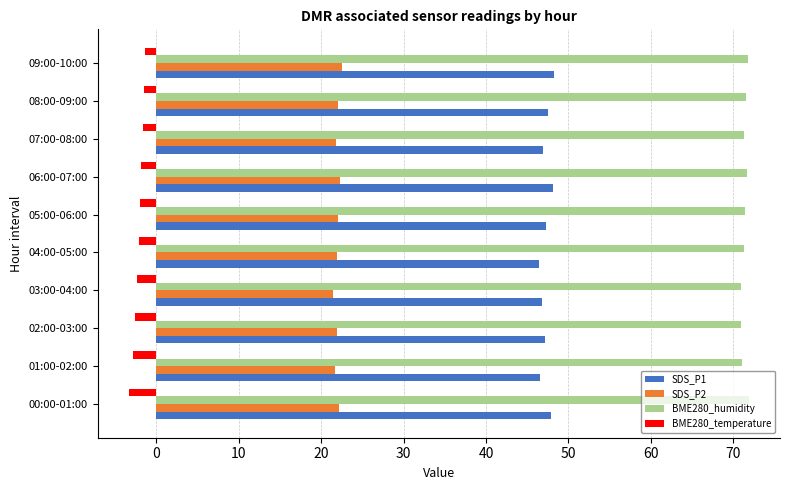

What is the difference between the maximum and minimum values in the SDS_P1 series?

1.8